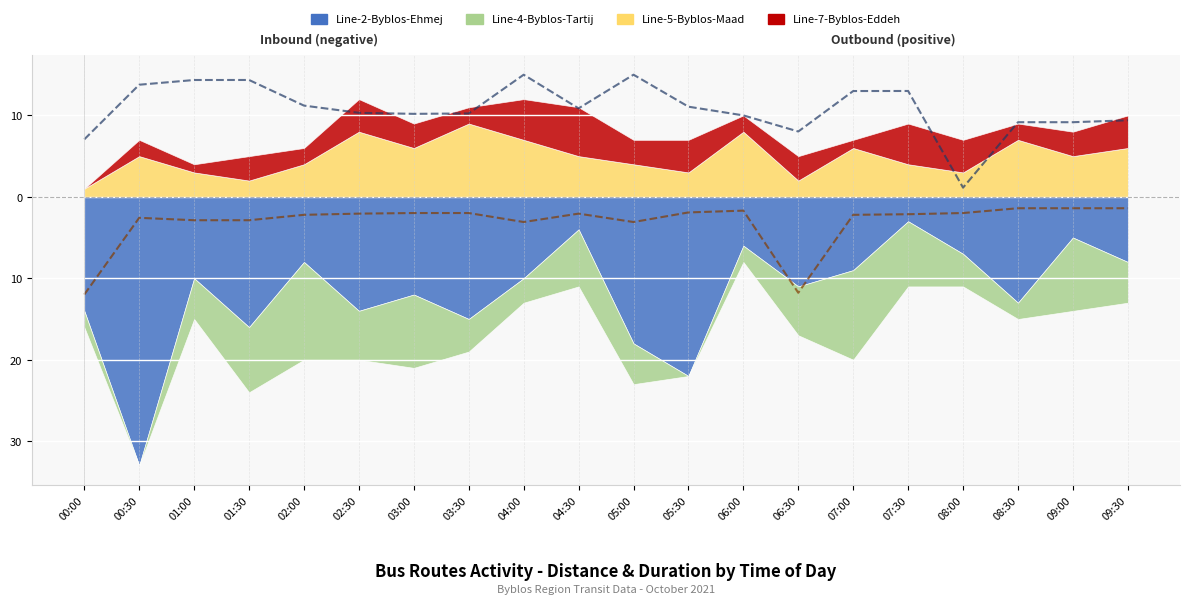

What position from the left is 09:30?

20